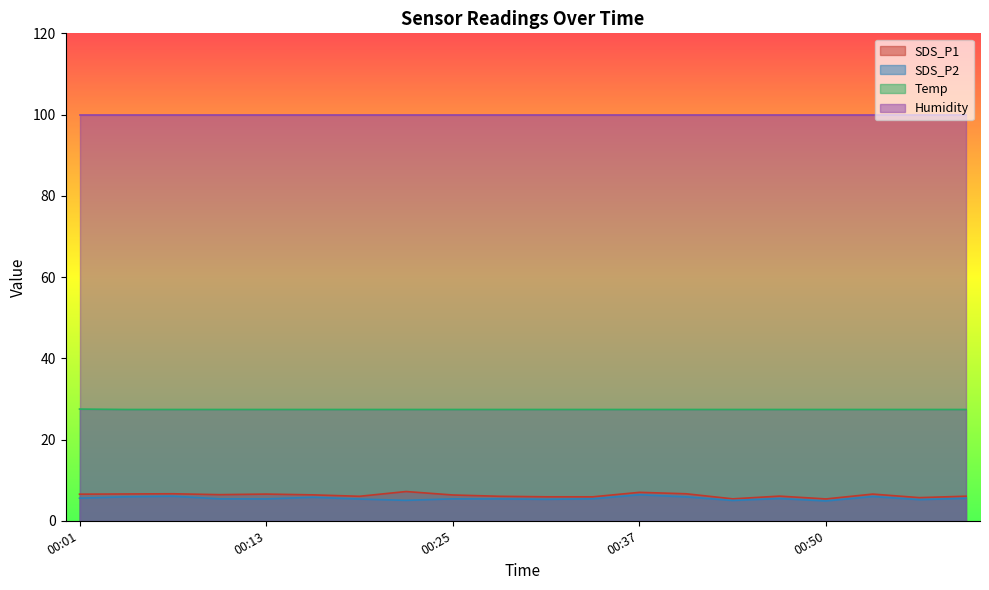

The SDS_P2 series shows 10.5 at 00:40. True or false?

False